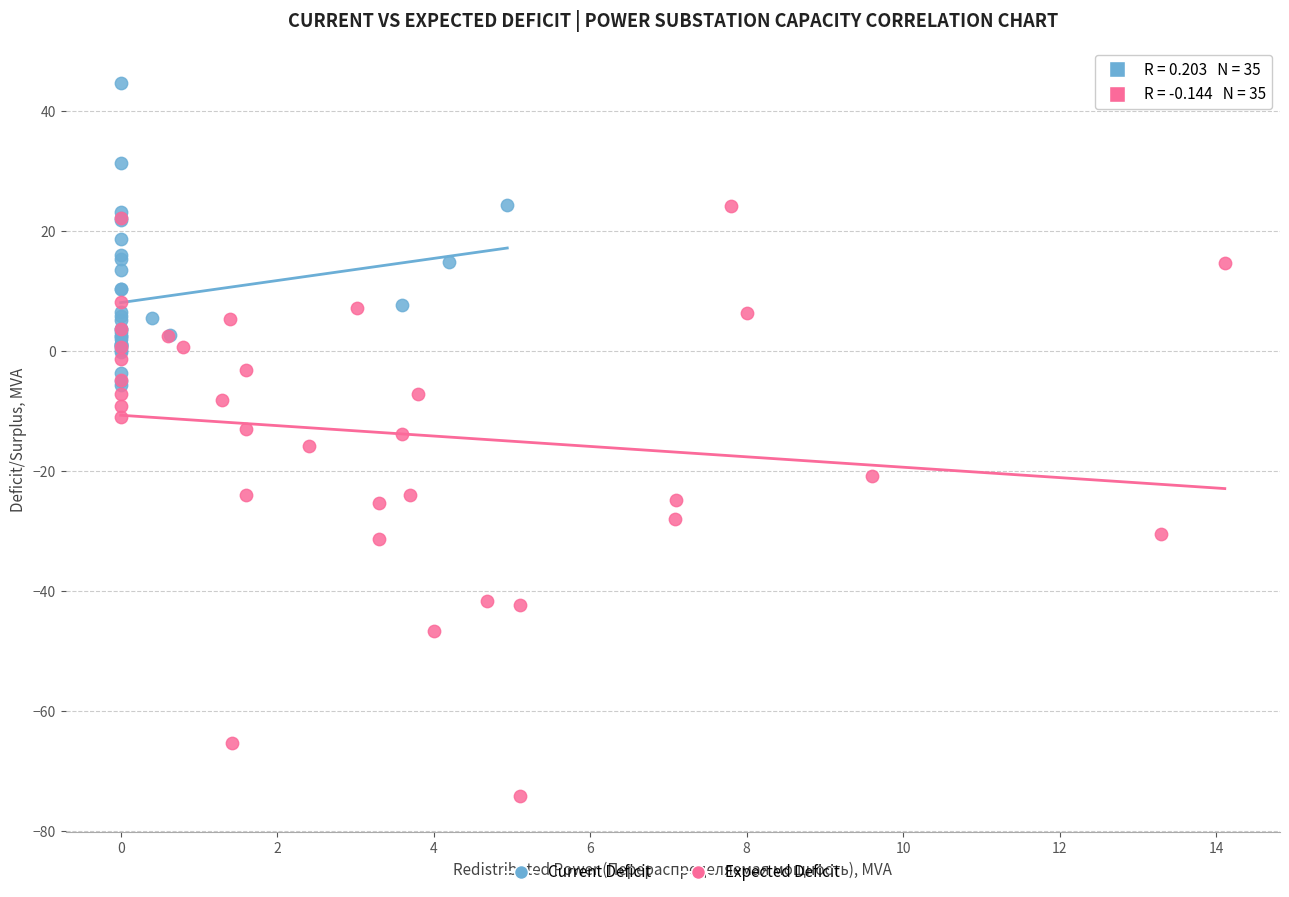

Which series contains the lowest Y value?

Expected Deficit